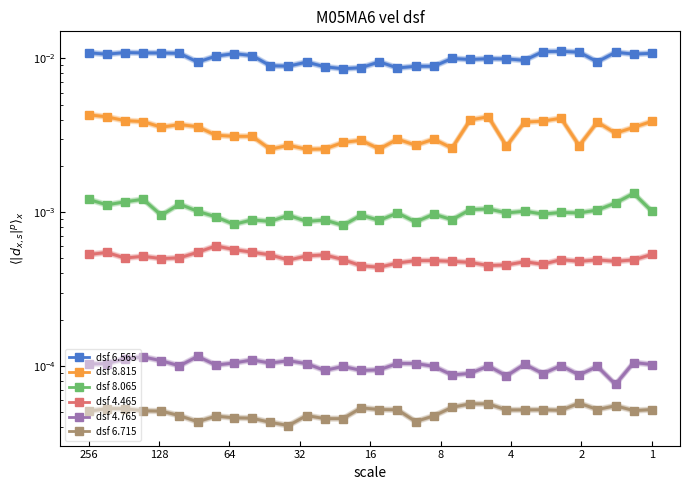

In dsf 8.815, how many points are lower than both neighbors (excluding endpoints)?

9